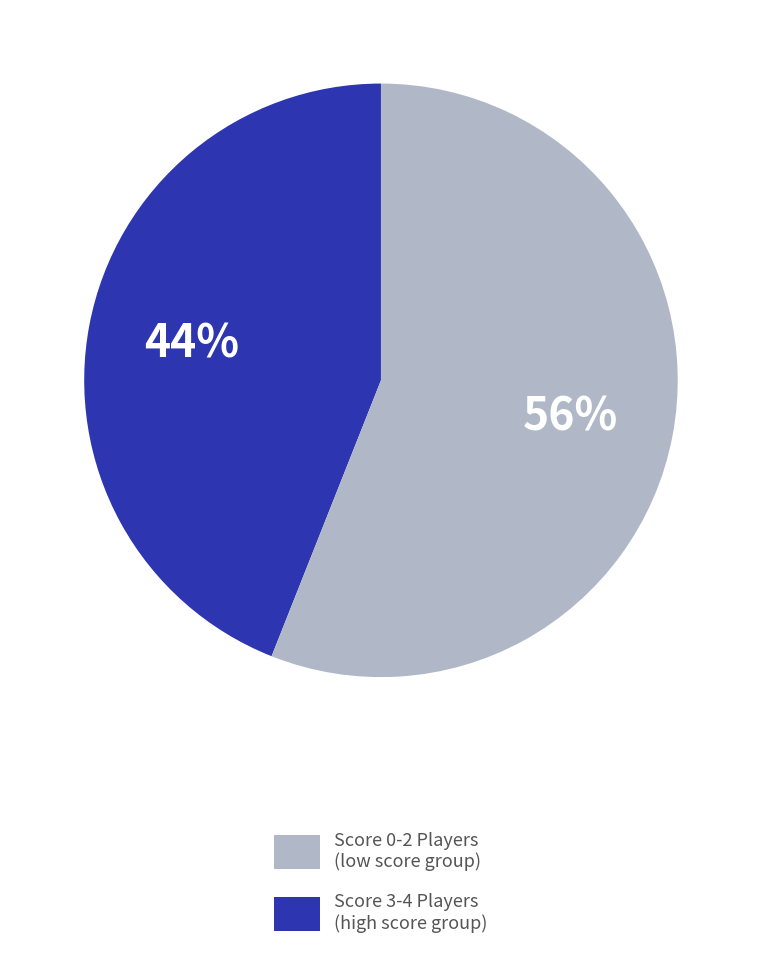

To the nearest percent, what is the difference between the largest and smallest slice percentages?

12%